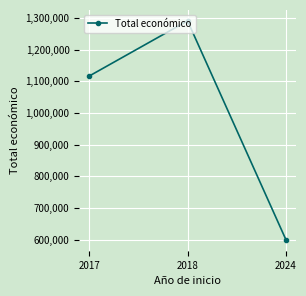

List the labels in order of value, largest first.

2018, 2017, 2024